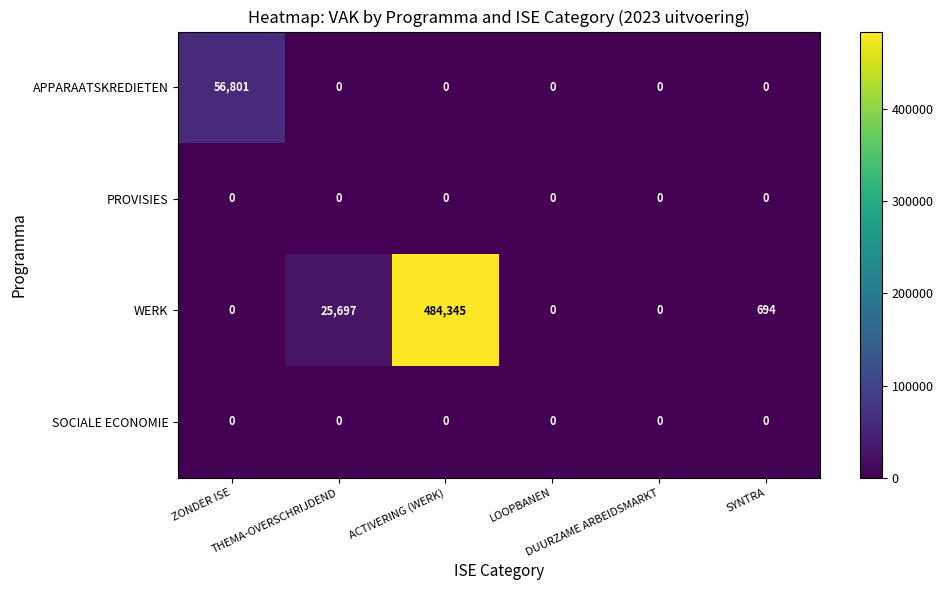

What is the maximum value for WERK?

484345